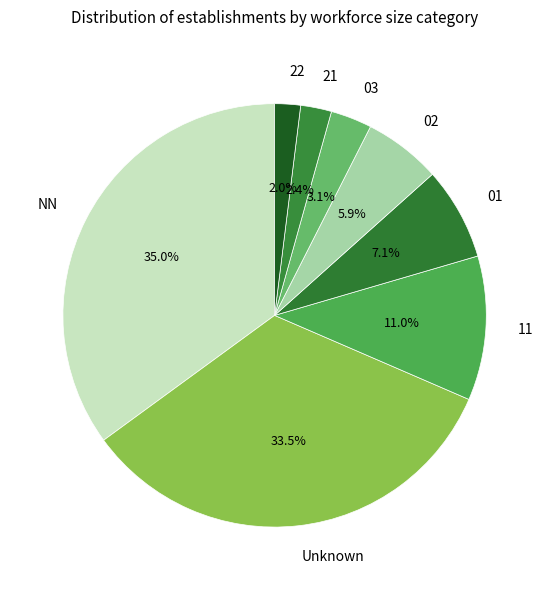

What percentage is NOT represented by 02?

94.1%